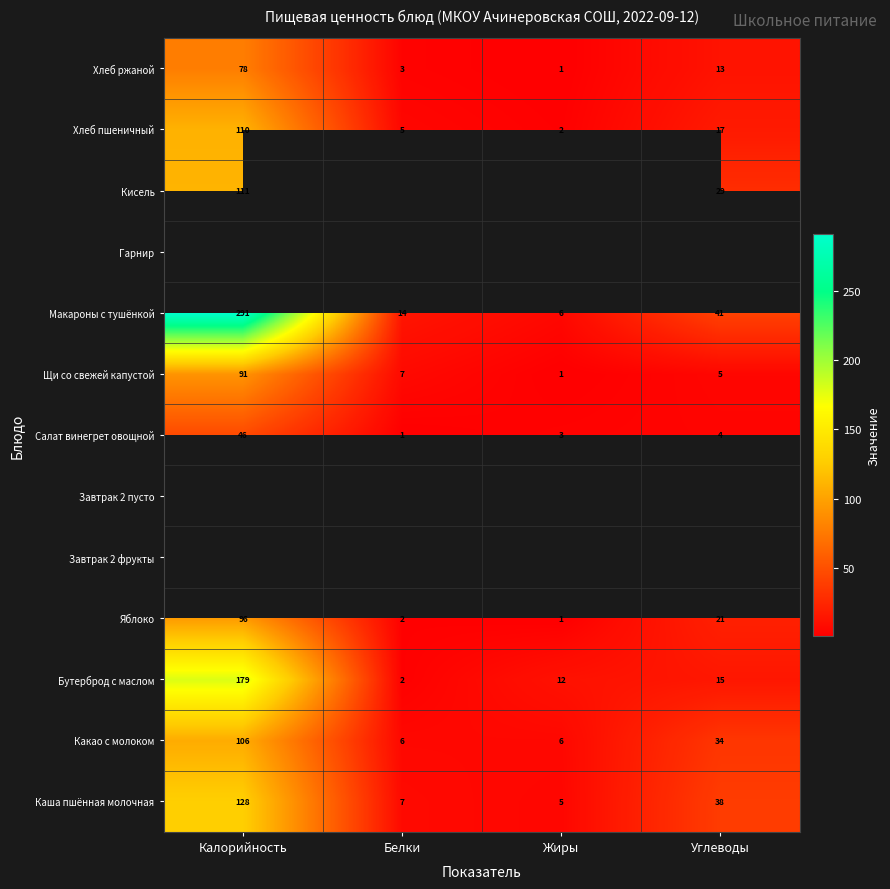

Count the number of data series in this chart.

13